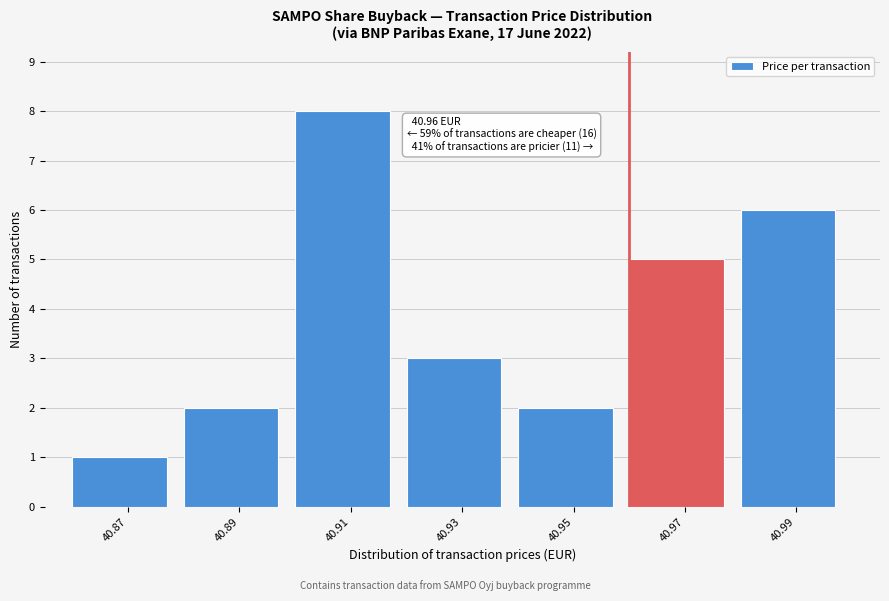

Over which range of the x-axis is the bar tallest?

40.90 to 40.92